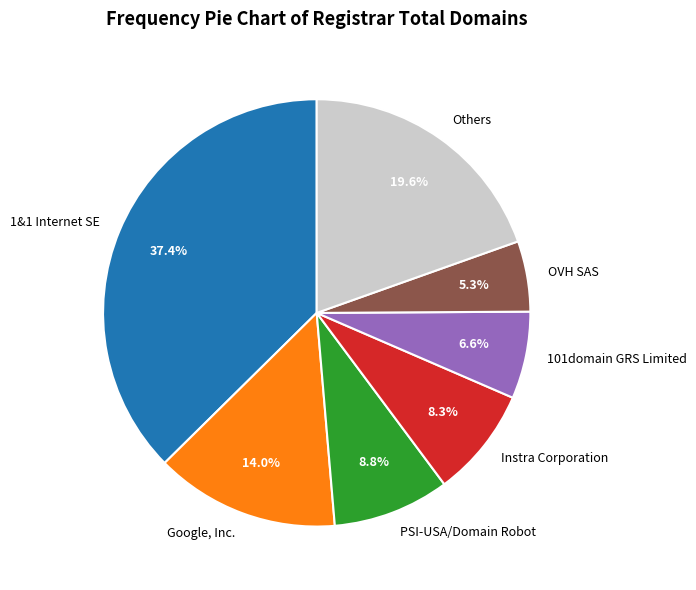

Does PSI-USA/Domain Robot represent more than half of the total?

No